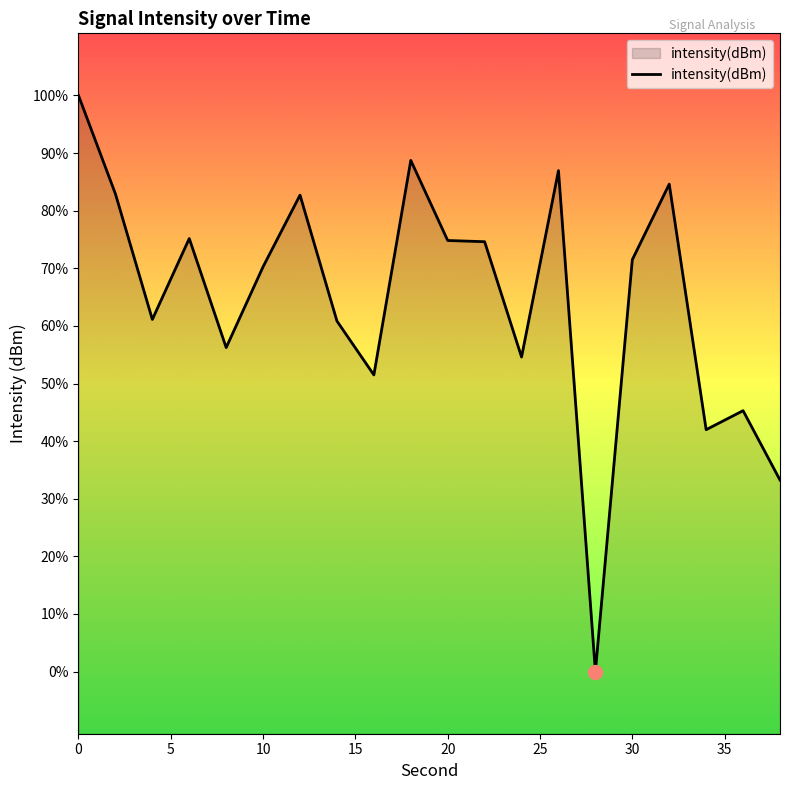

True or false: the data has more than 2 interior local peaks.

True